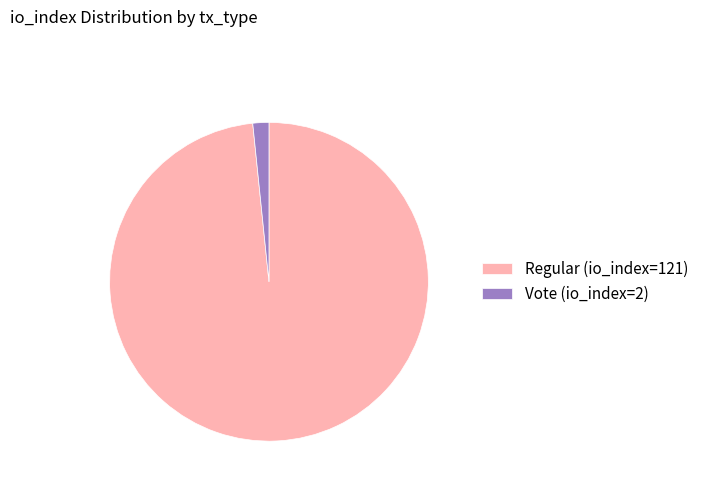

Rank the categories by value from highest to lowest.

Regular (io_index=121), Vote (io_index=2)